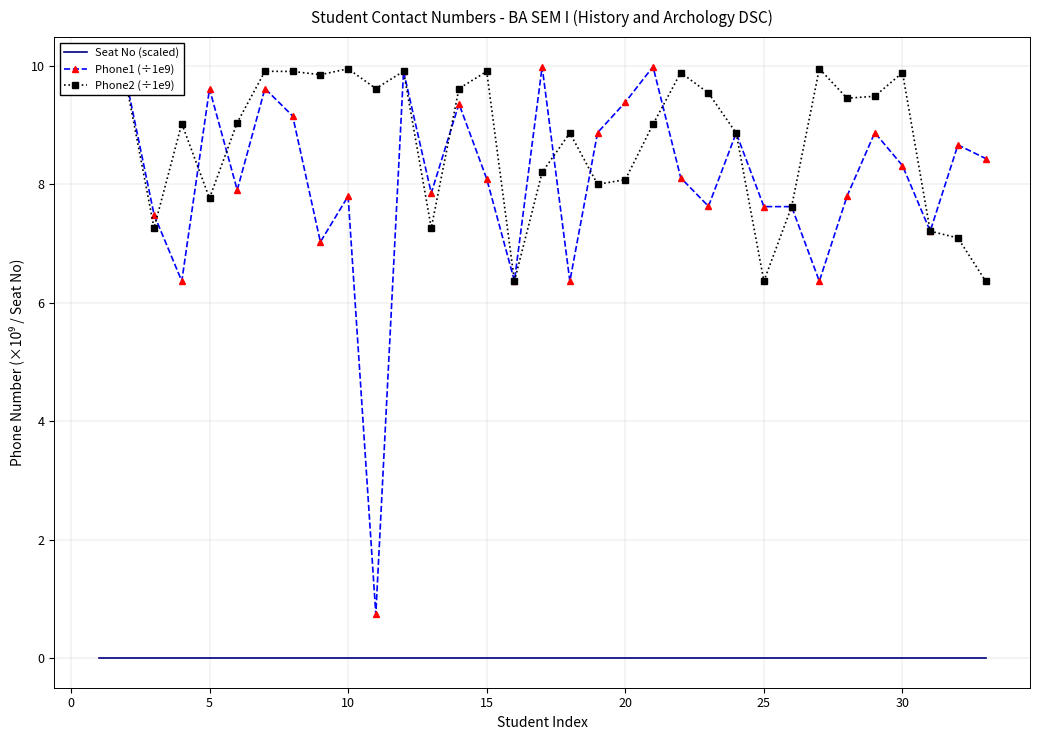

True or false: Phone1 (÷1e9) has more than 1 interior local peaks.

True